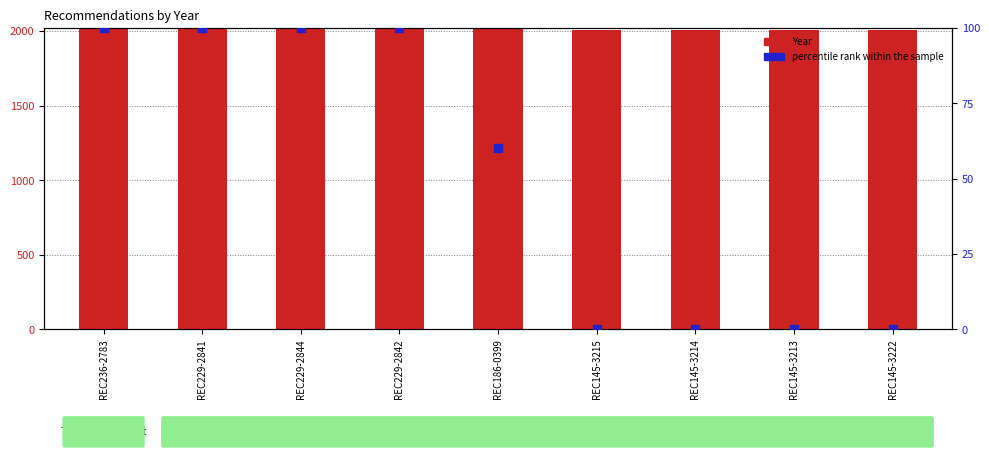

Which series contains the lowest Y value?

percentile rank within the sample